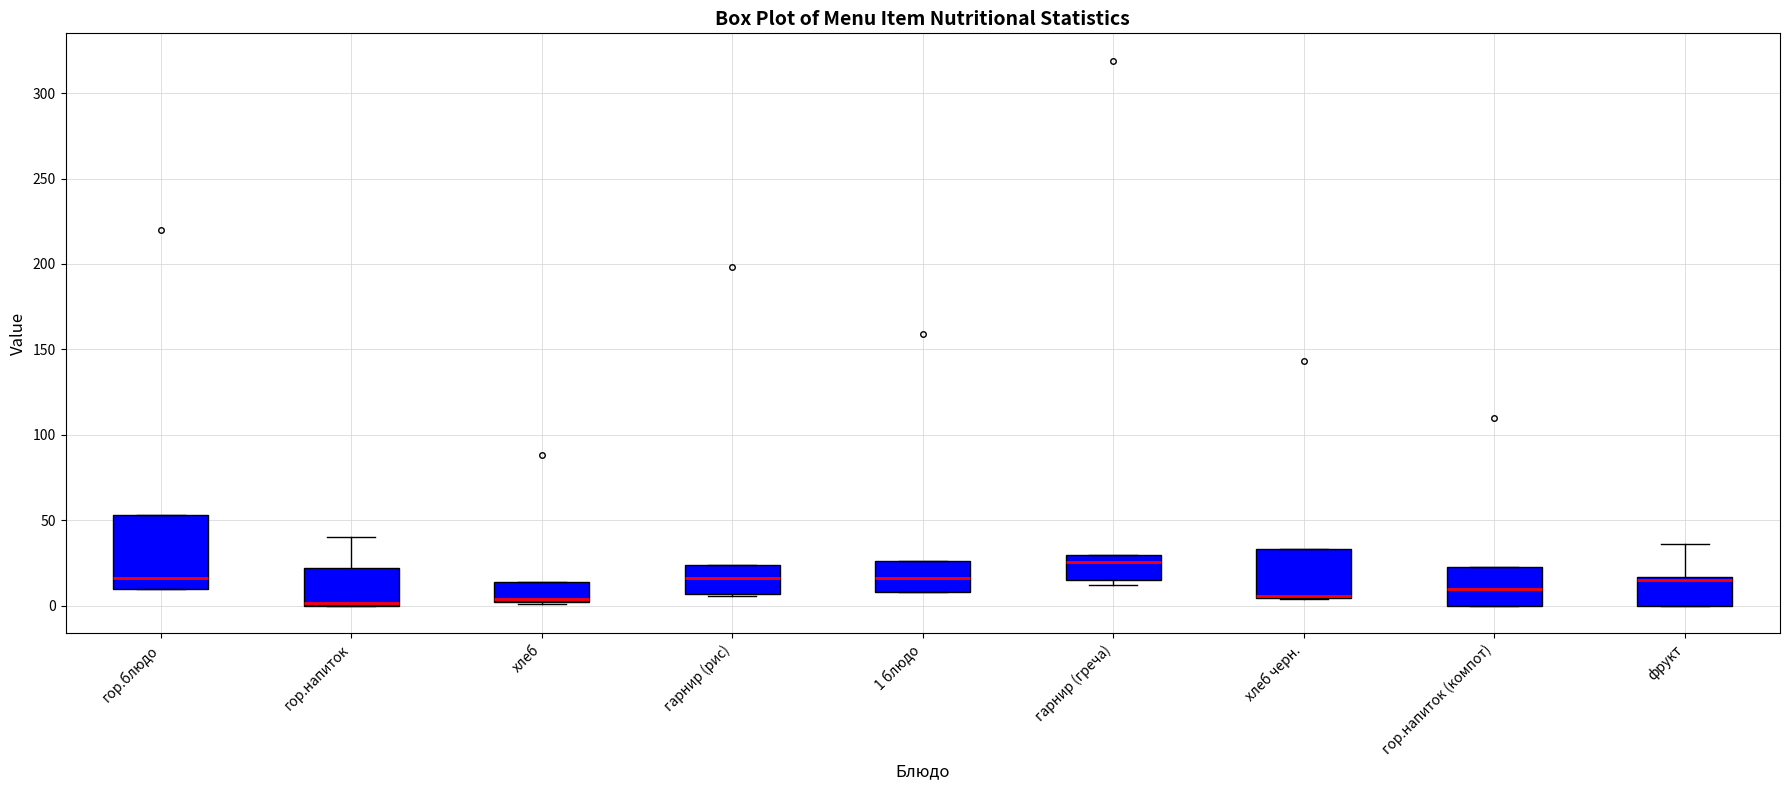

Which box is the tallest, from its lower edge to its upper edge?

гор.блюдо